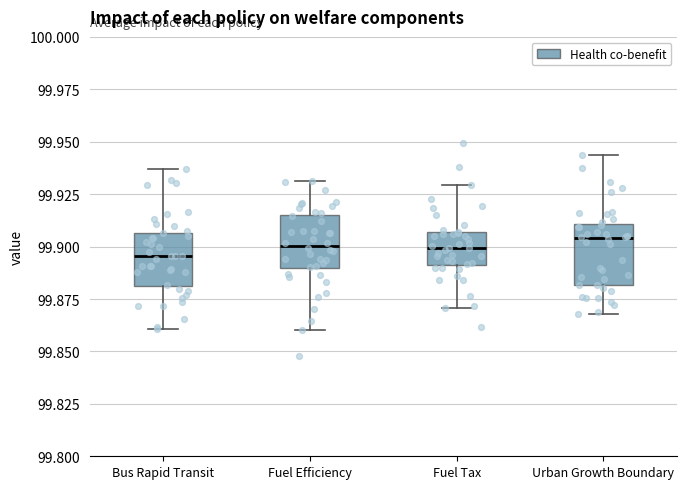

Reading left to right, transcribe this box plot: for each box, give where its median line is, the range the box spans, and where its two whiskers end, as read against the y-axis. The values are not printed on the chart, so give them approximately, as read against the axis.

Bus Rapid Transit: median 99.895, box 99.880 to 99.905, whiskers 99.860 to 99.935
Fuel Efficiency: median 99.900, box 99.890 to 99.915, whiskers 99.860 to 99.930
Fuel Tax: median 99.900, box 99.890 to 99.905, whiskers 99.870 to 99.930
Urban Growth Boundary: median 99.905, box 99.880 to 99.910, whiskers 99.870 to 99.945